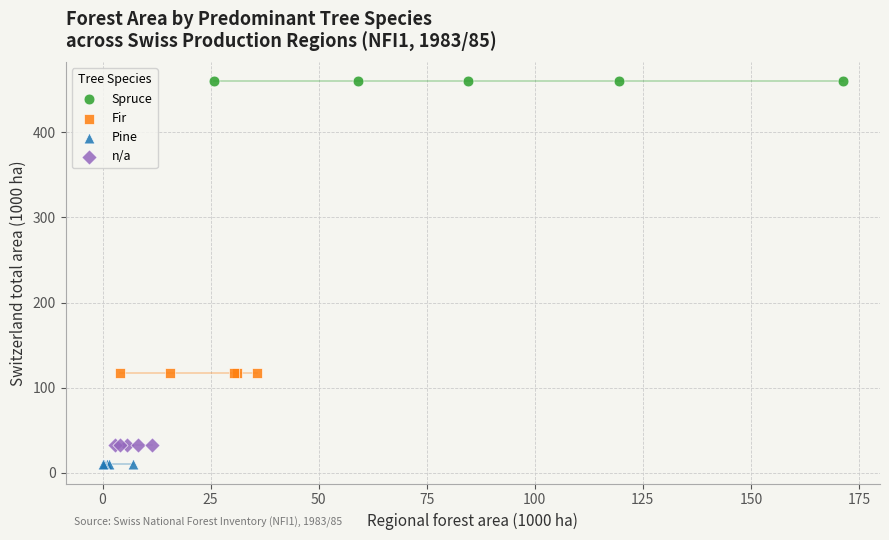

What are all the series names shown in the legend?

Spruce, Fir, Pine, n/a